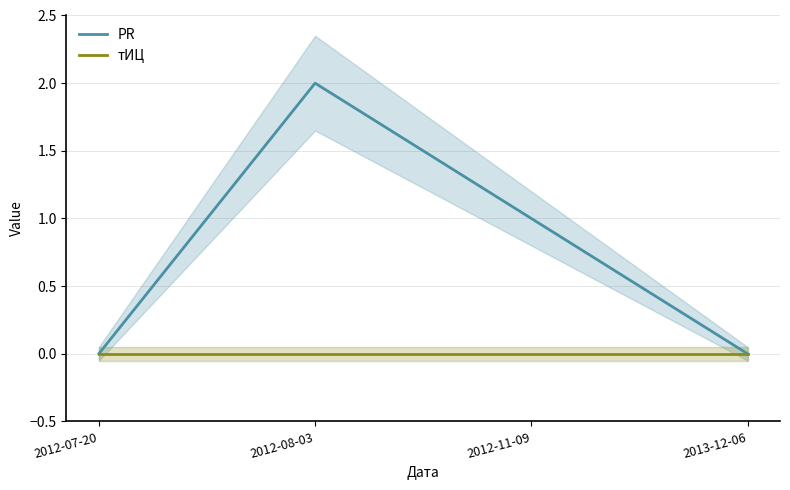

At which label is тИЦ closest to 0?

2012-07-20